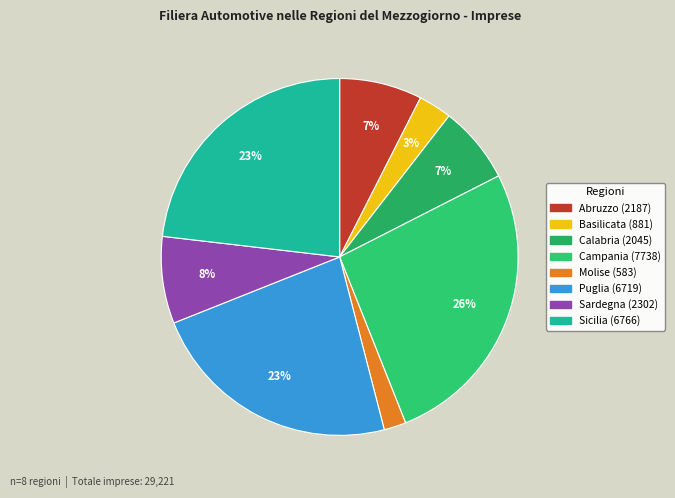

What percentage is the Puglia slice, to the nearest percent?

23%